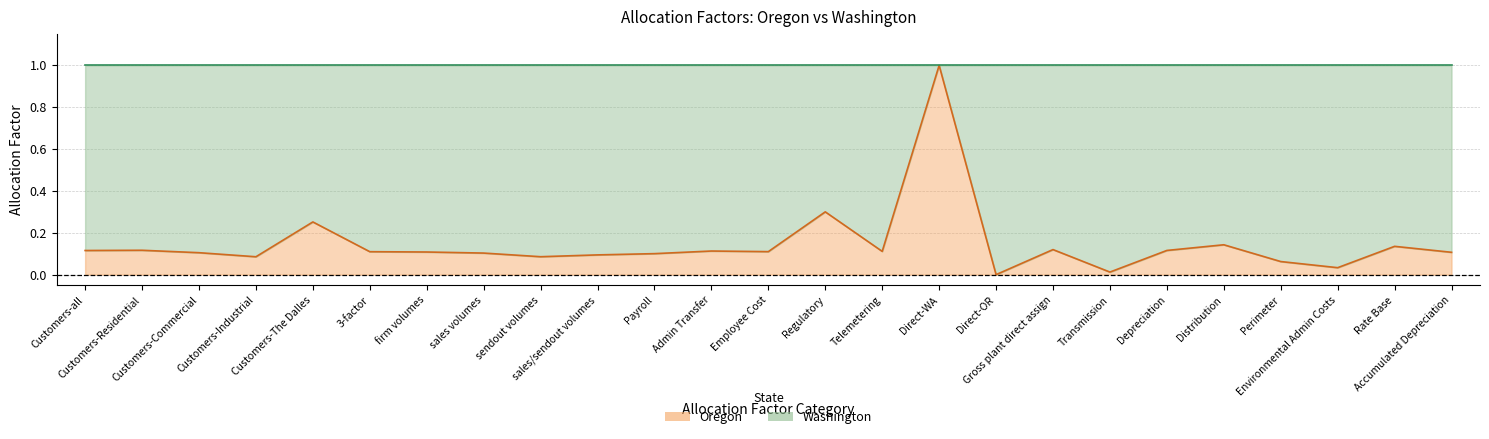

Which category has the highest value across all series?

Direct-WA